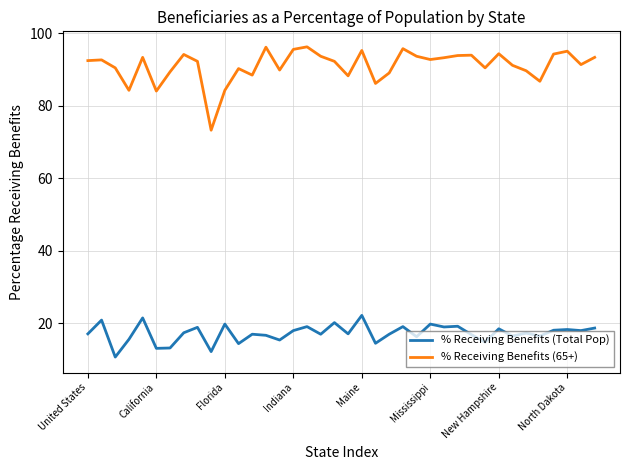

Which series has the largest total across all categories?

% Receiving Benefits (65+)